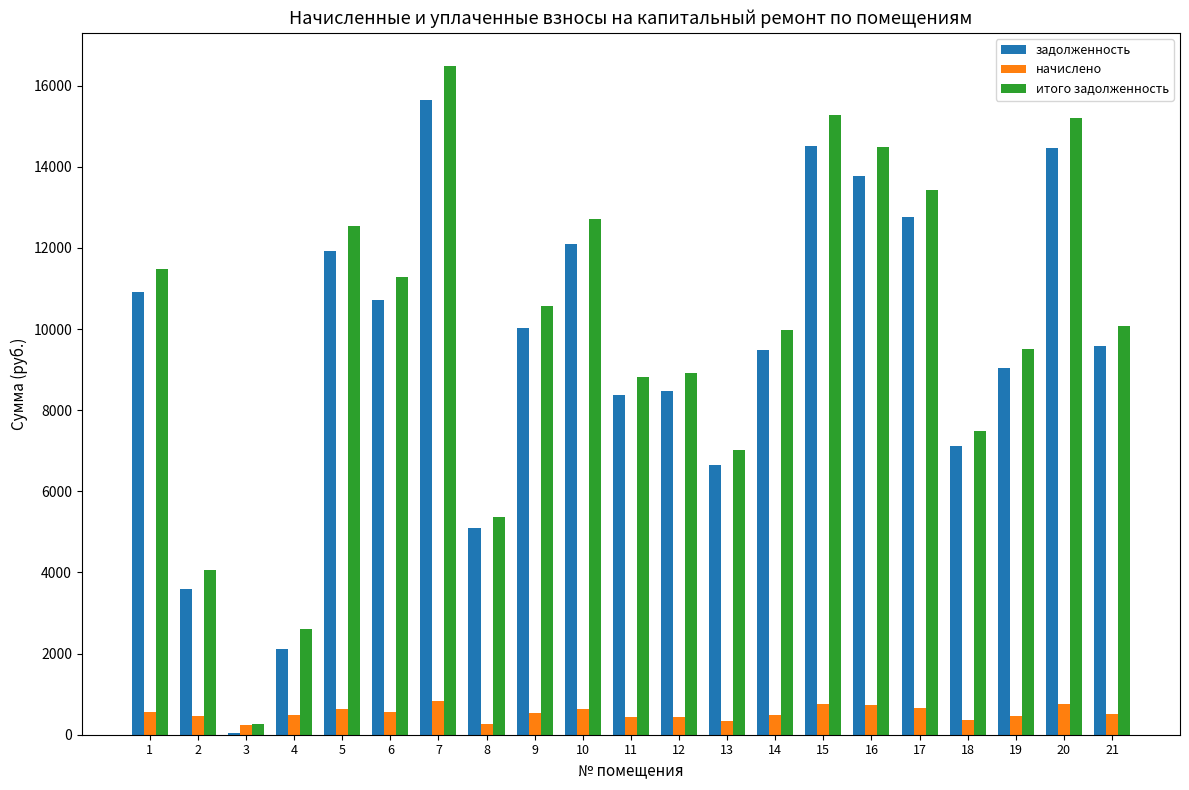

Between 13 and 19, which series saw the biggest shift?

итого задолженность